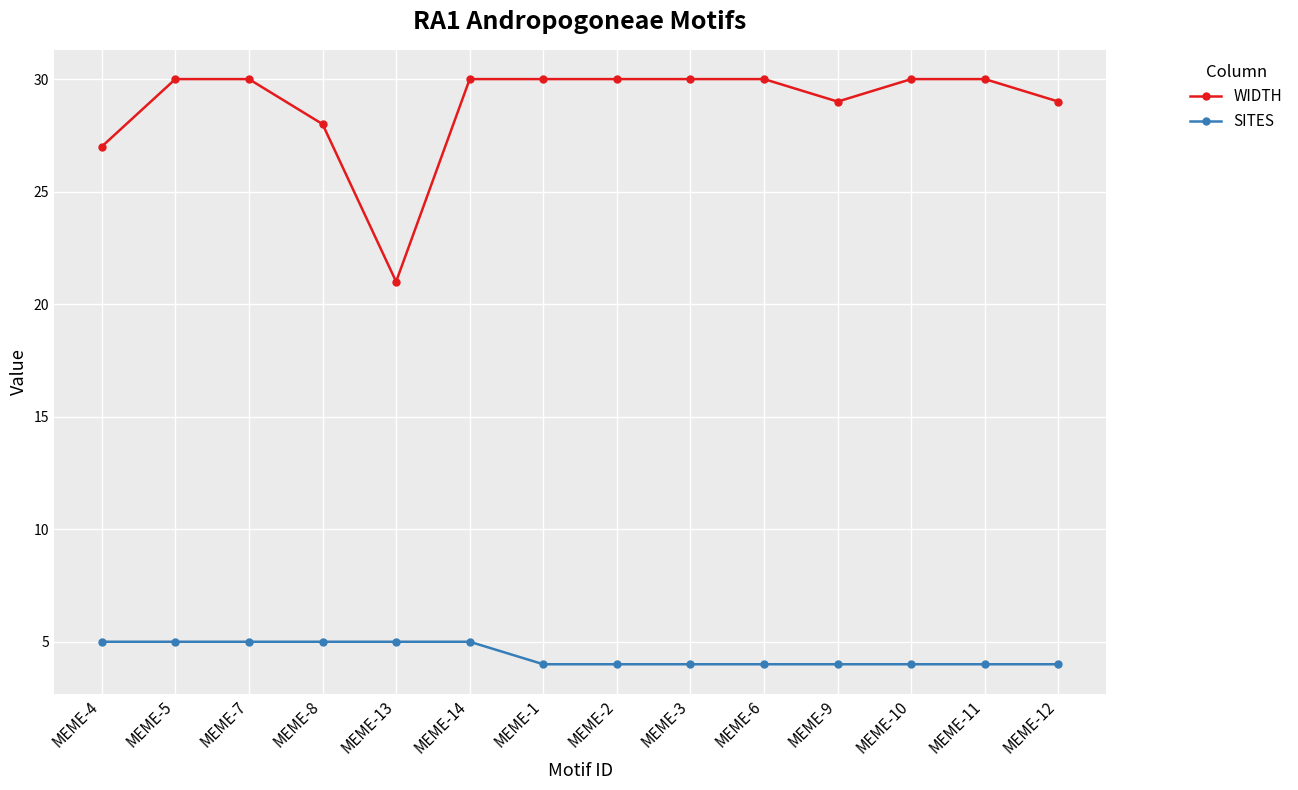

At how many categories does at least one series exceed 15?

14